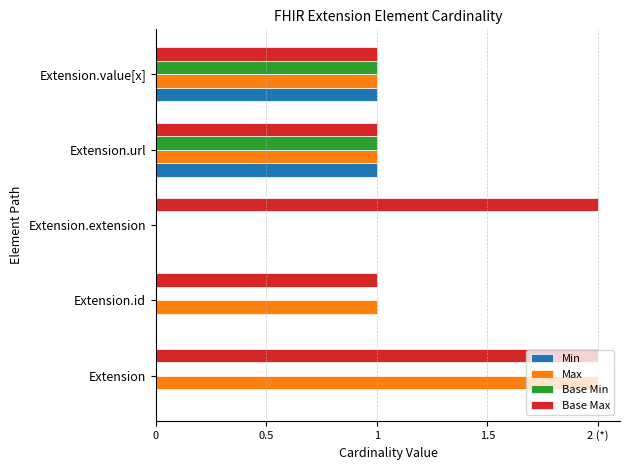

Count the Min values in the range 0 to 1.

5